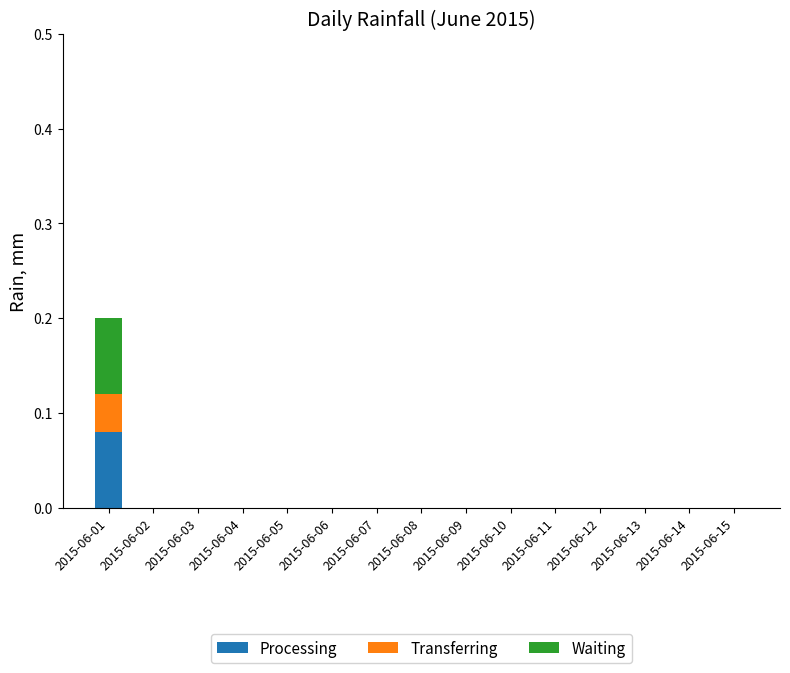

How many categories are shown in the chart?

15